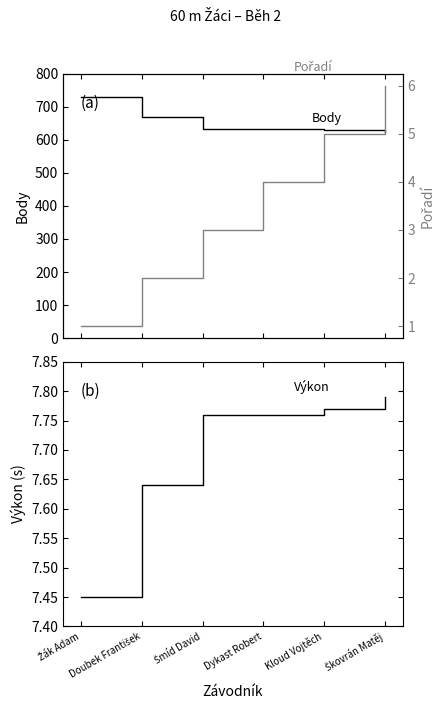

At which category is the sum across all series the highest?

Žák Adam